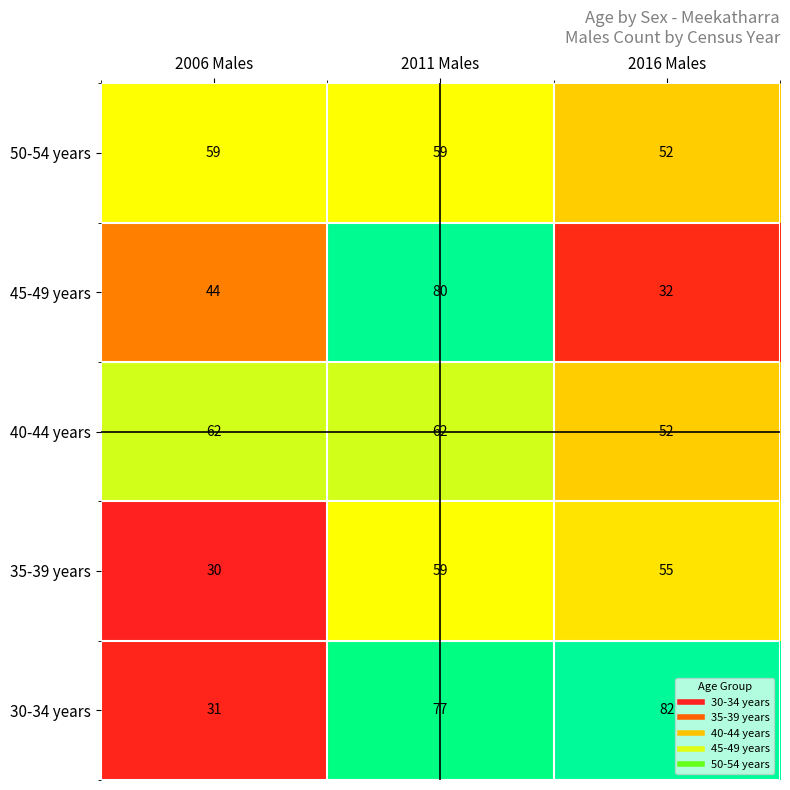

What is the difference between the highest and lowest values at 2016 Males?

50